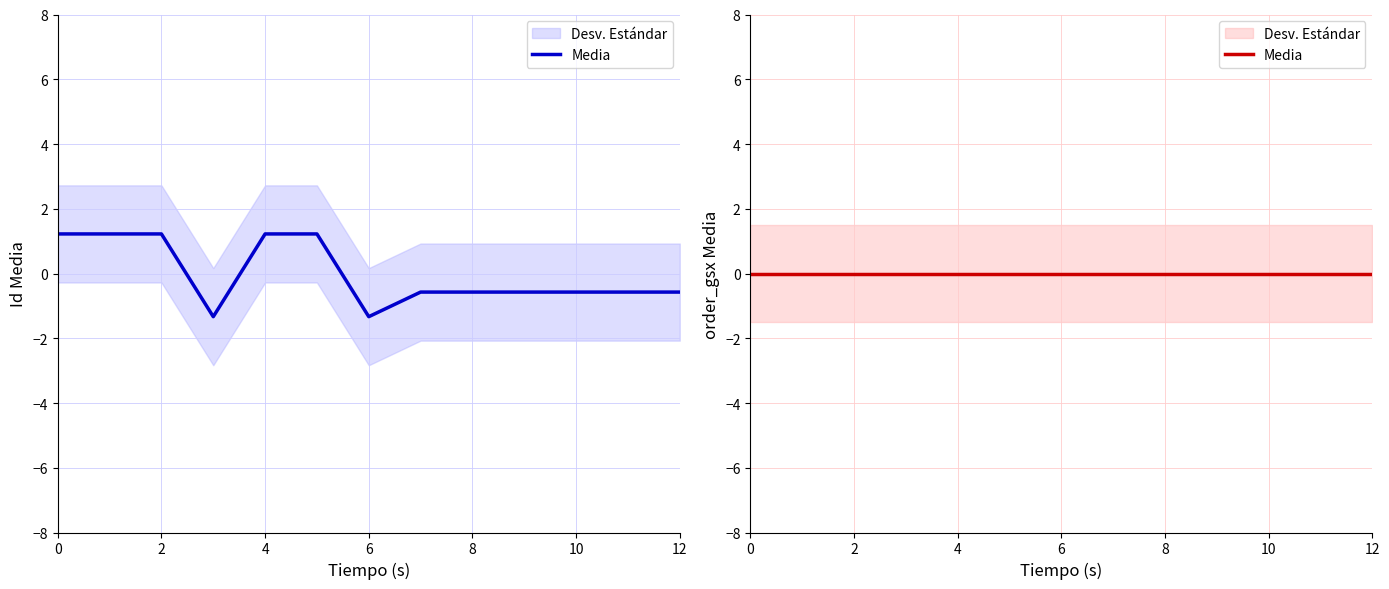

What is the difference between the second highest and second lowest values?

2.6